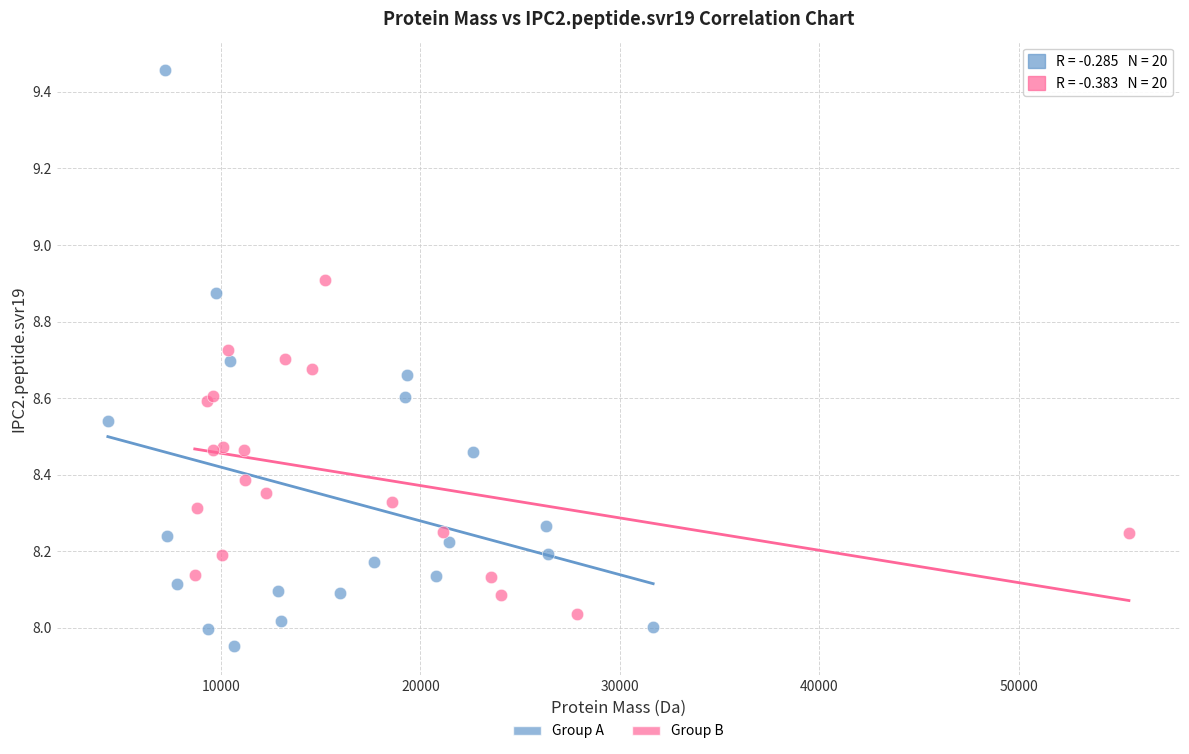

Which series contains the highest Y value?

Group A